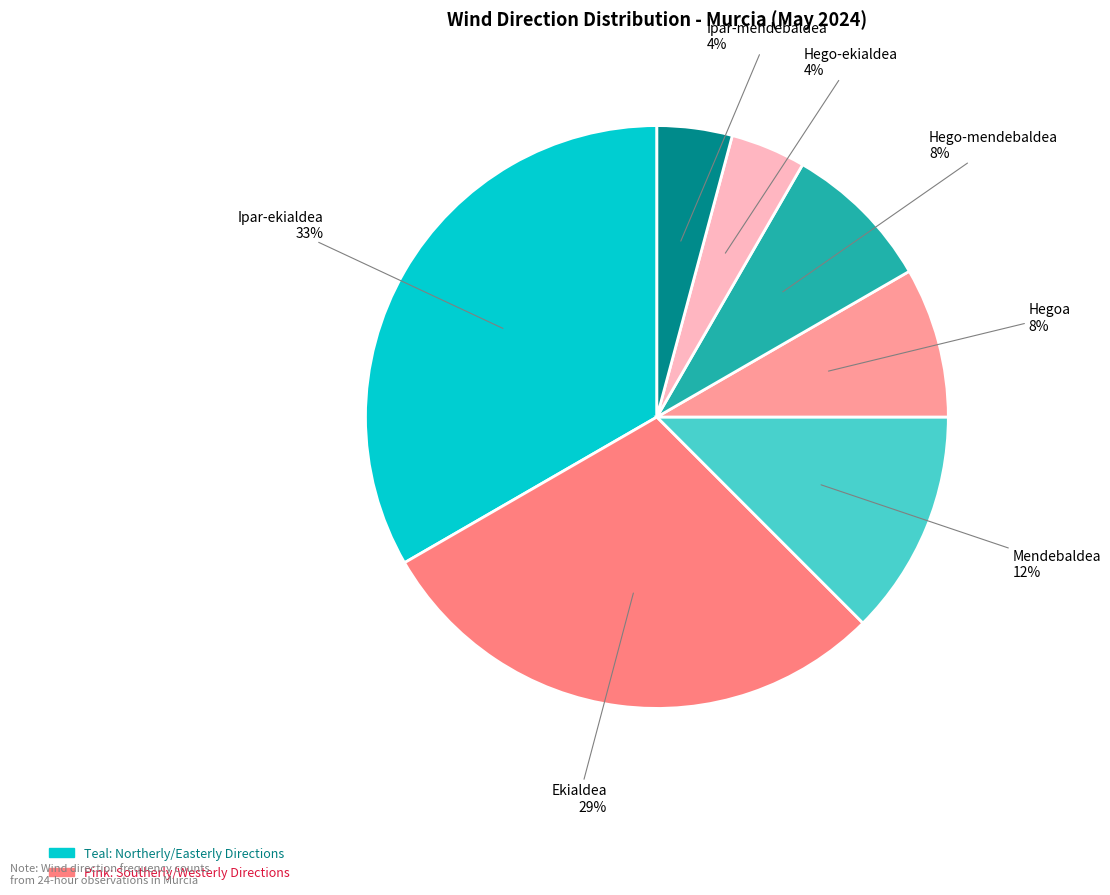

Does any single category account for the majority?

No